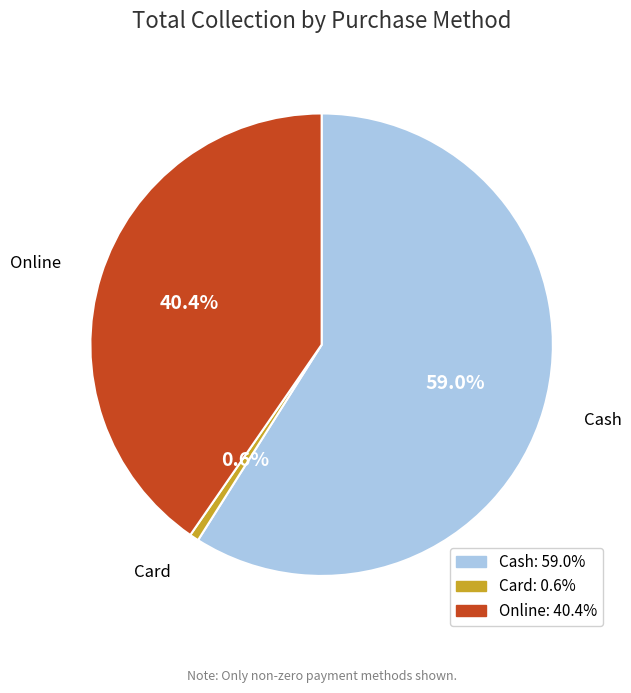

To the nearest percent, what is the average slice percentage?

33%